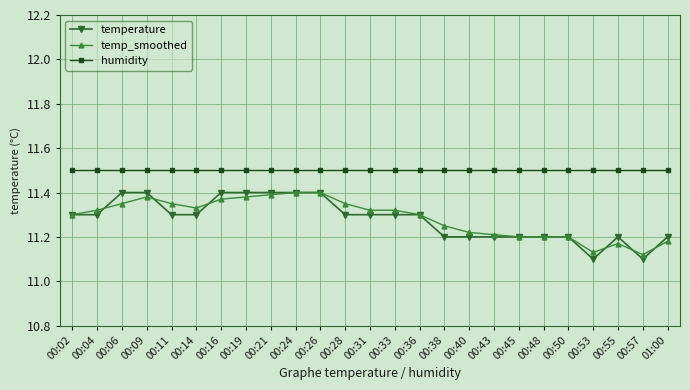

Between 00:09 and 00:45, which series saw the biggest shift?

temperature